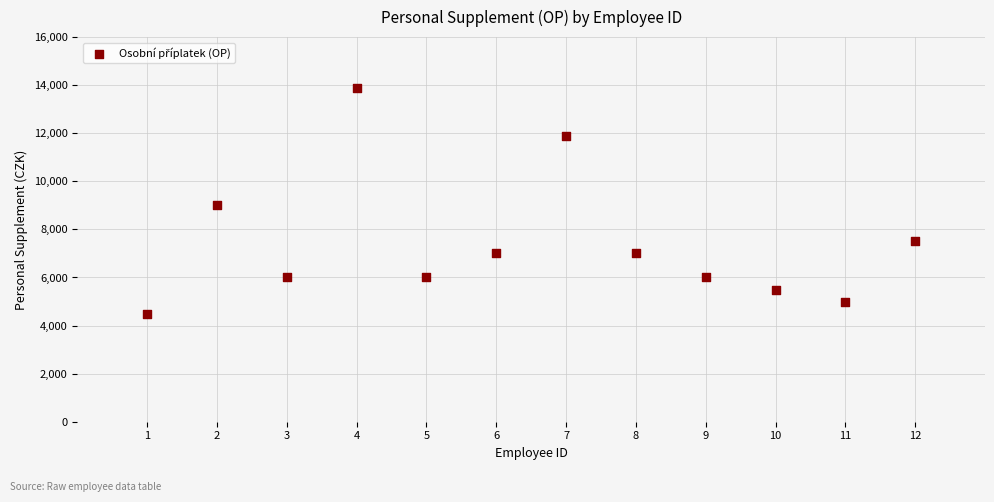

What is the average Y value?

7438